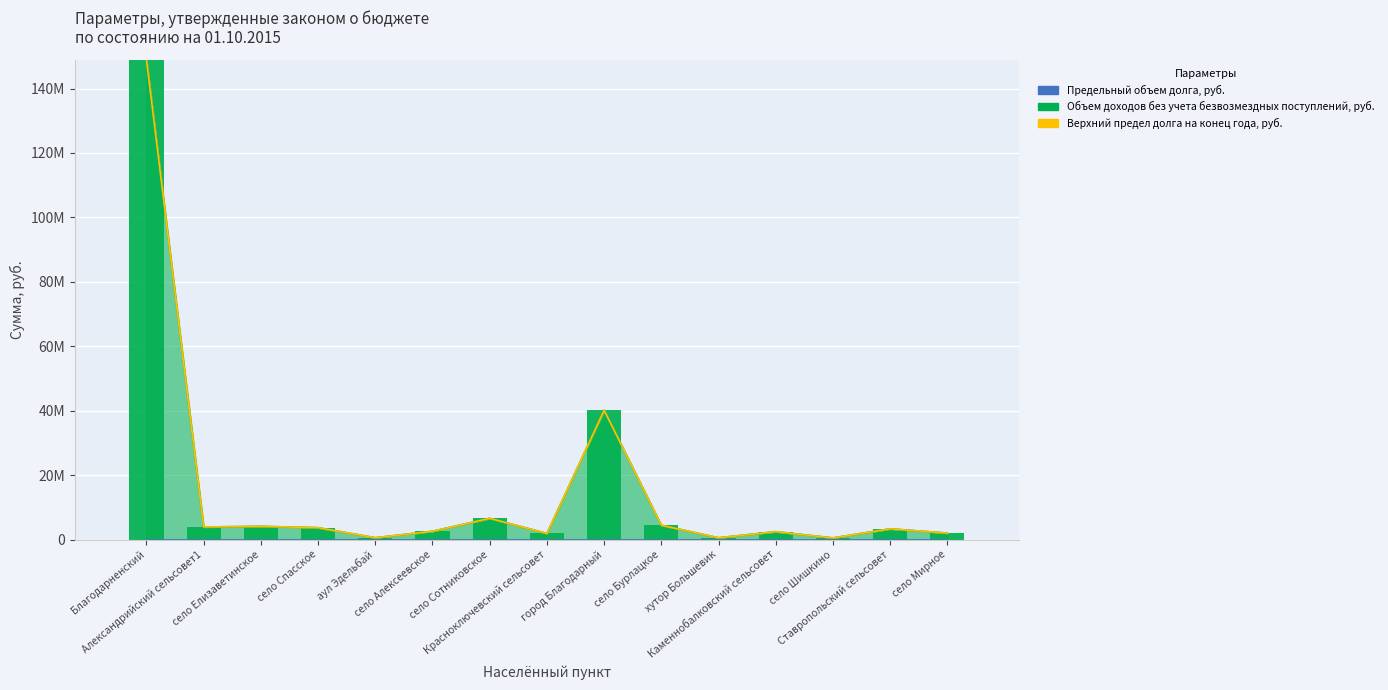

How many distinct data groups are displayed?

3